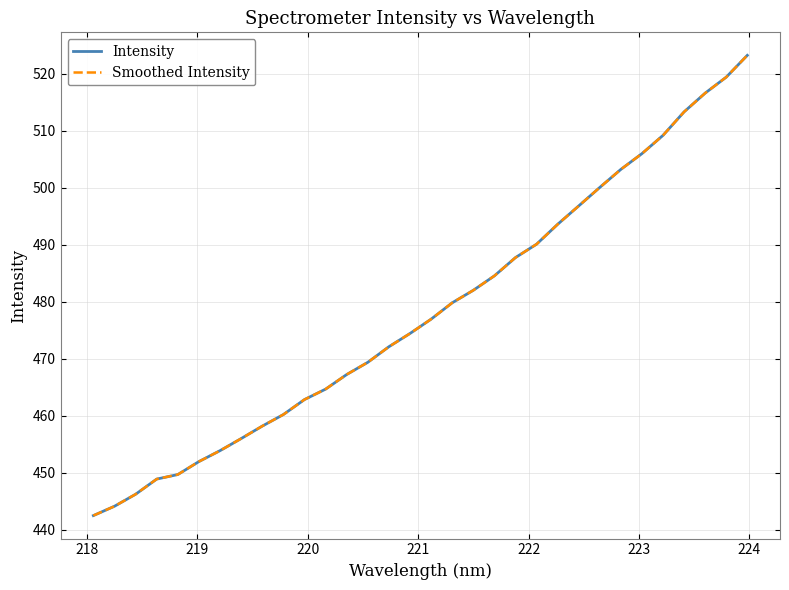

List the series in order of their overall mean, lowest first.

Smoothed Intensity, Intensity